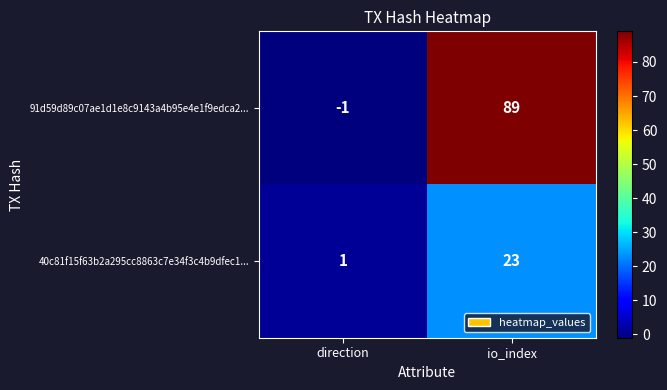

Where is 40c81f15f63b2a295cc8863c7e34f3c4b9dfec1... nearest to the value 12?

direction